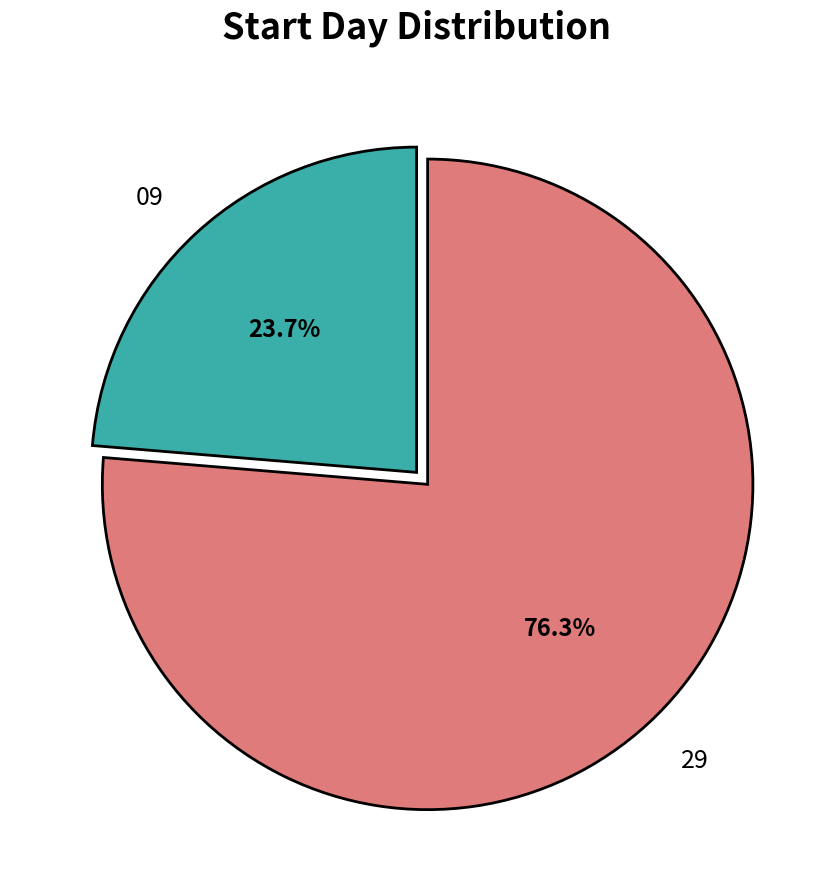

True or false: 09 accounts for 24% of the total.

True